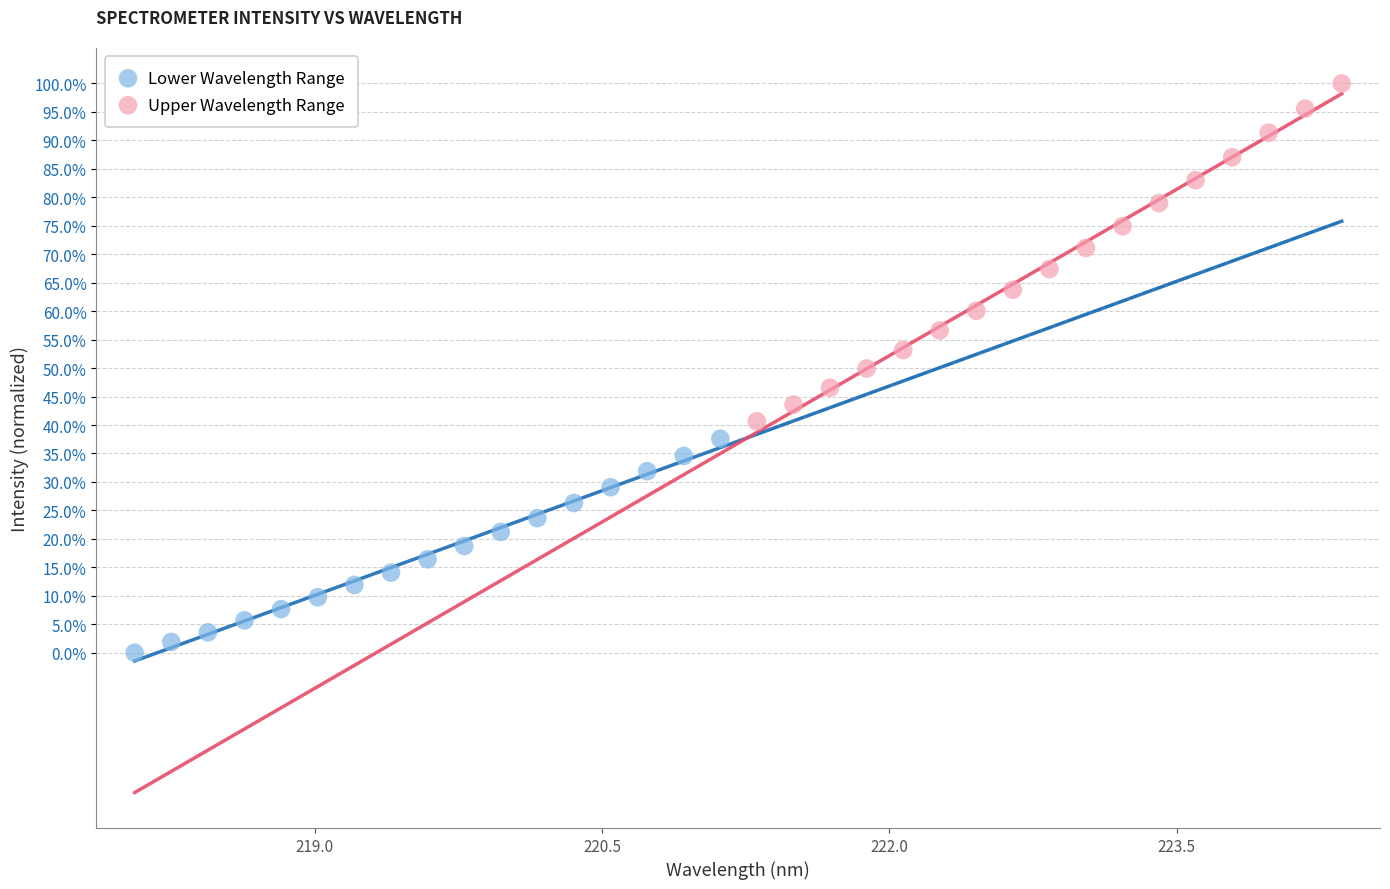

Which series reaches the maximum Y coordinate?

Upper Wavelength Range